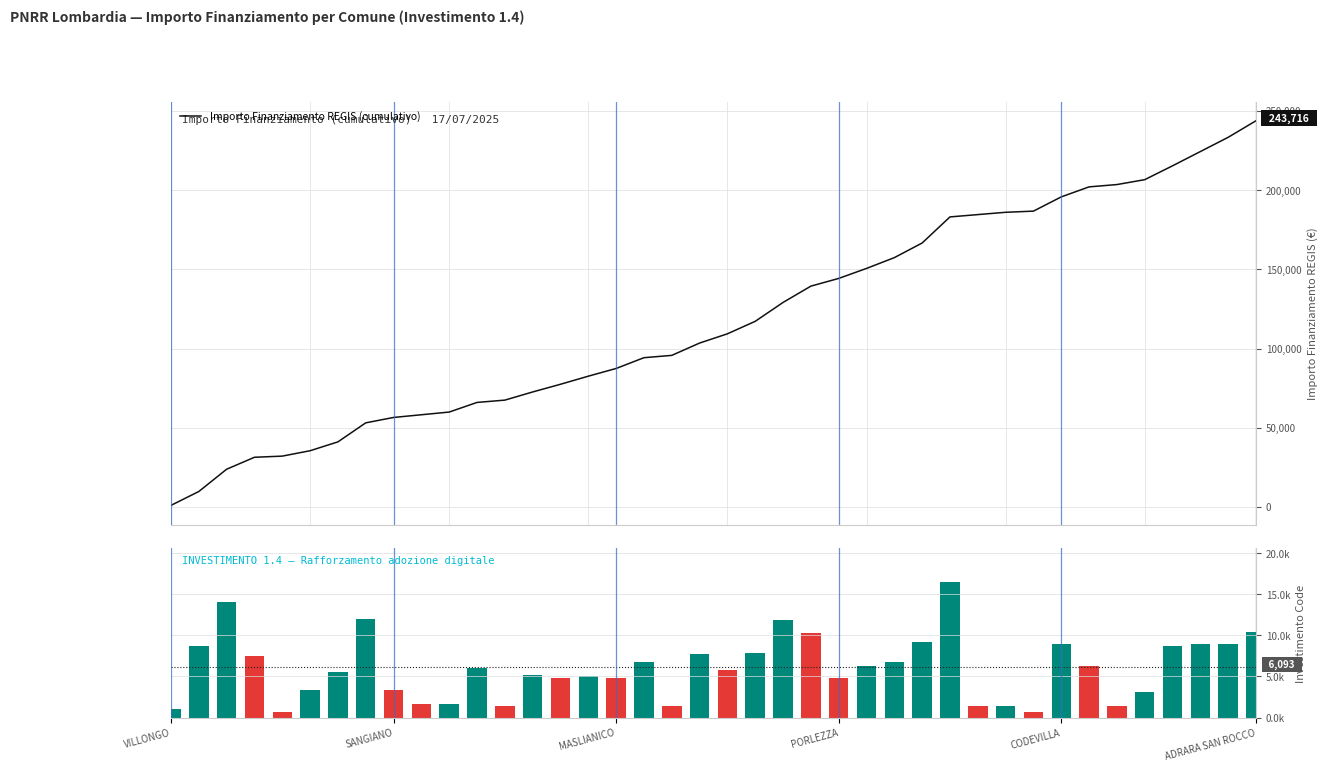

What is the difference between the maximum and minimum values in the Importo Finanziamento REGIS (cumulativo) series?

242687